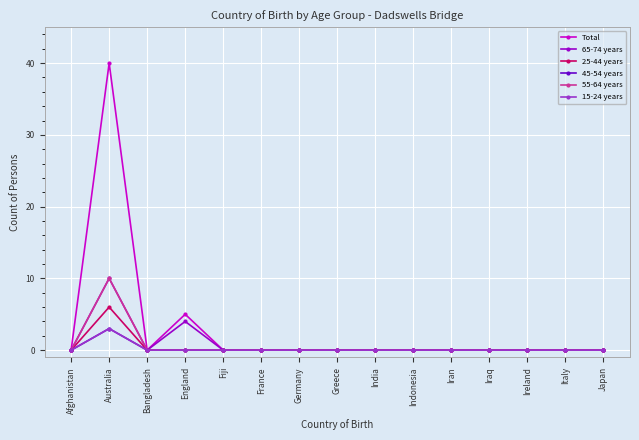

The 45-54 years series shows 0 at Japan. True or false?

True